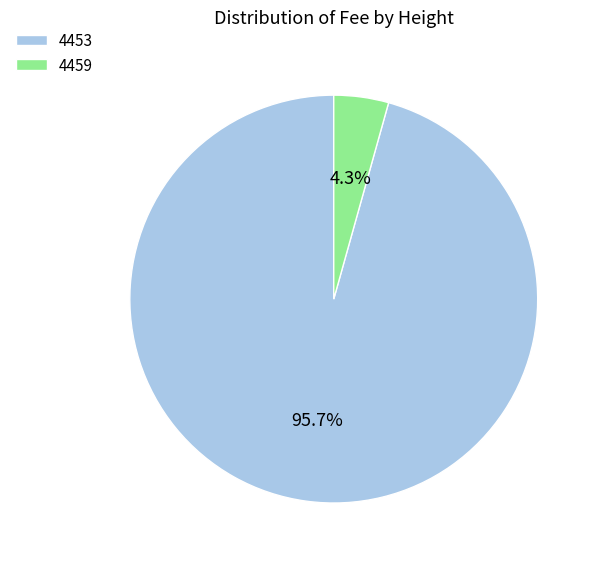

What is the total percentage of 4459 and 4453?

100.0%